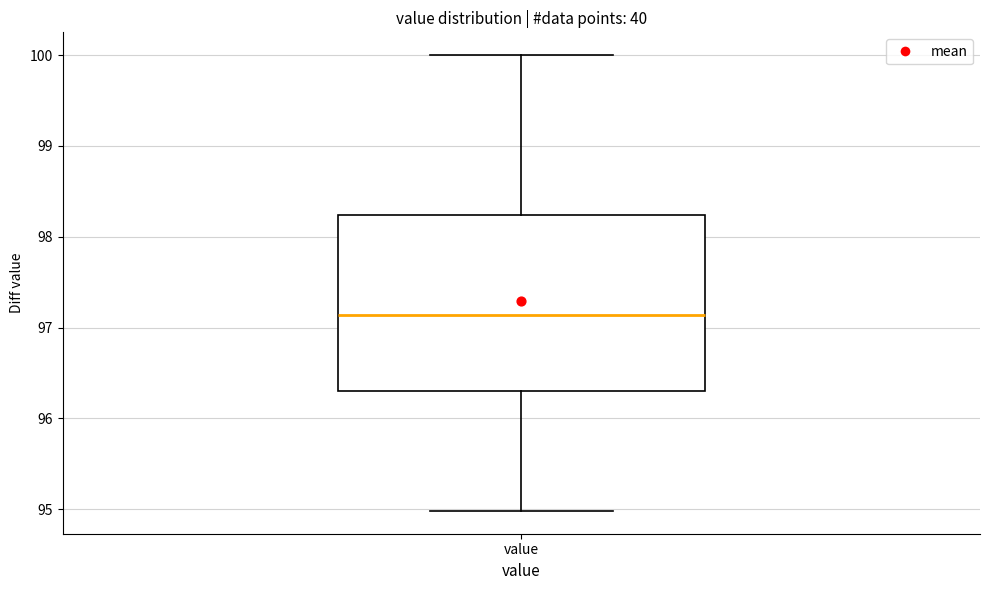

Where is the upper edge of the box for value on the y-axis? The values are not printed on the chart, so give them approximately, as read against the axis.

98.2